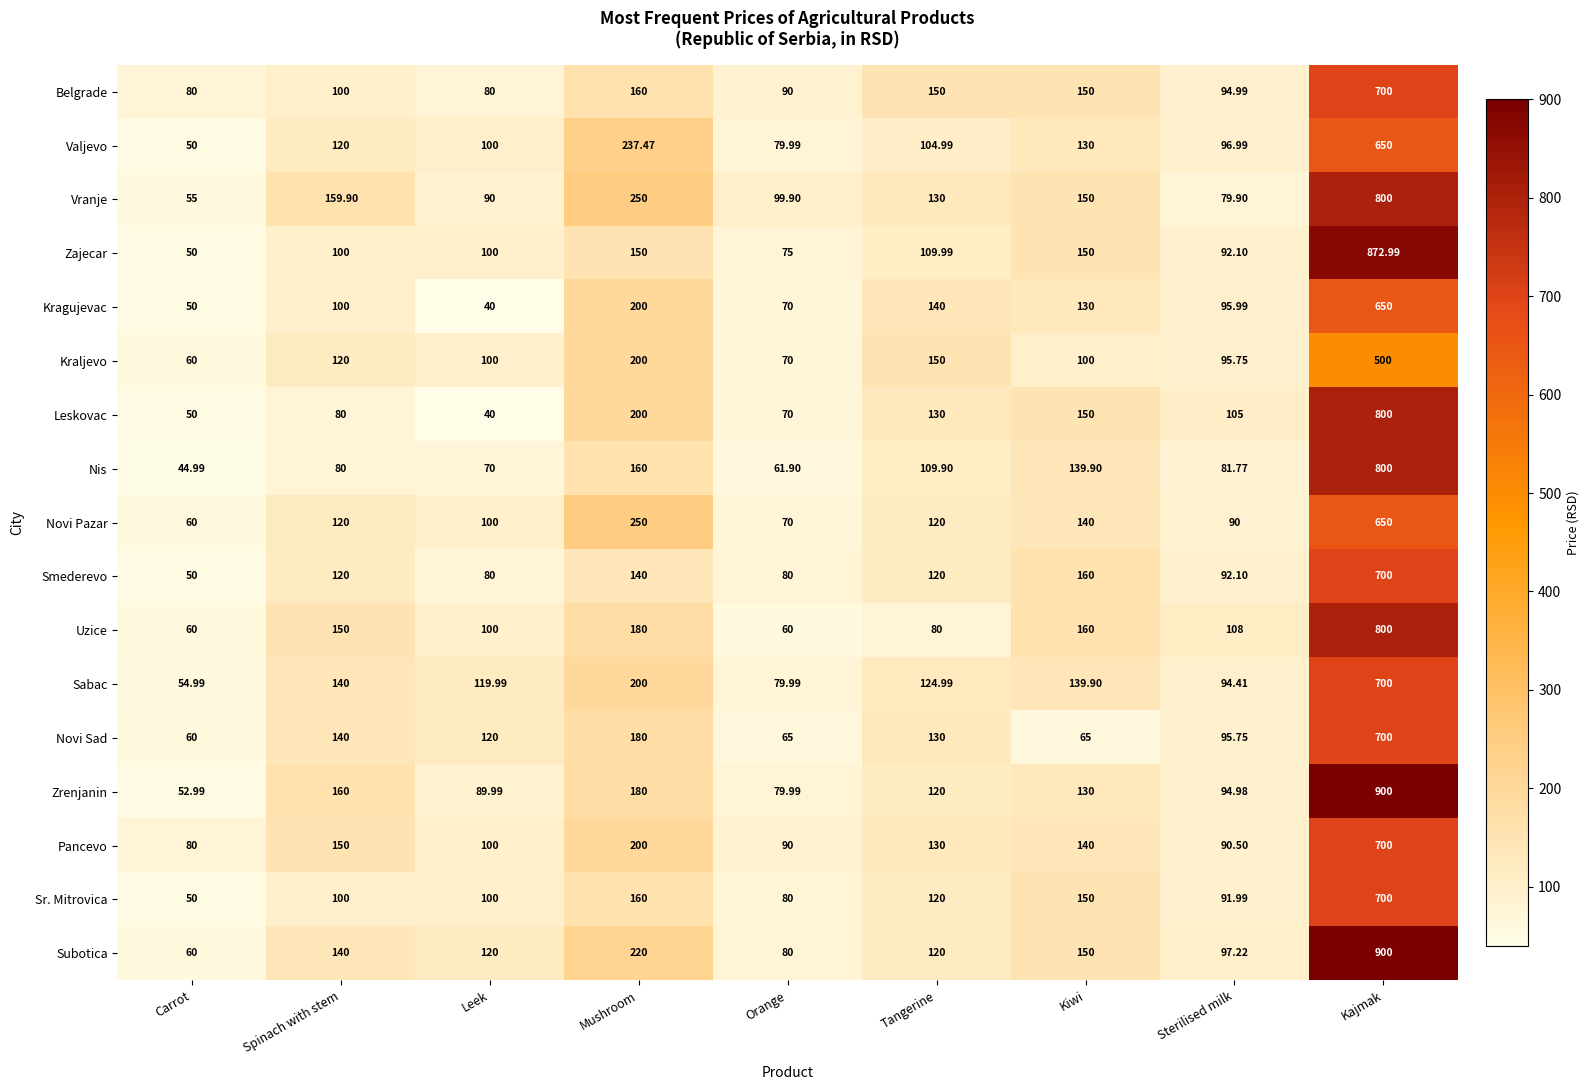

At how many categories does at least one series exceed 225?

2